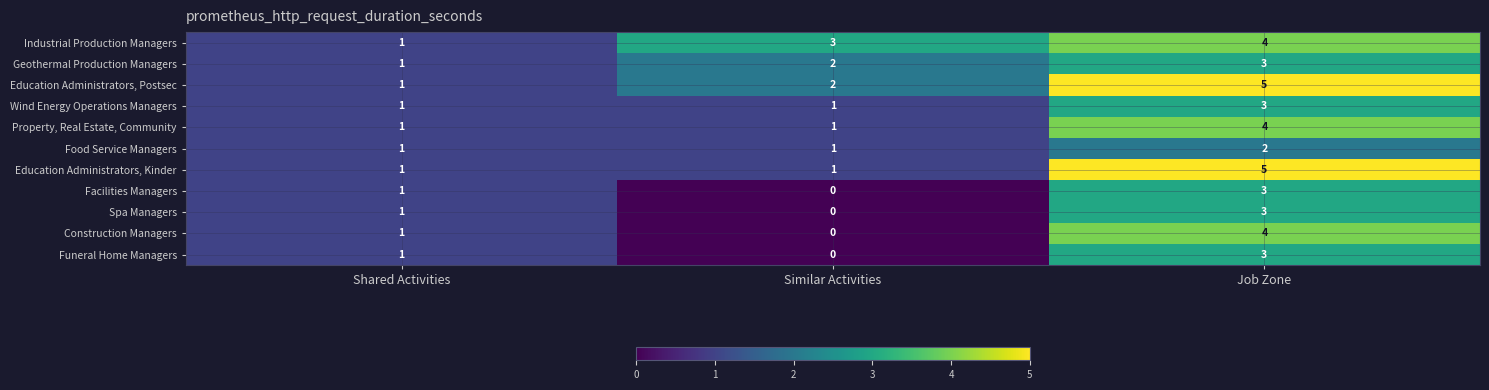

List the labels in order of Spa Managers value, largest first.

Job Zone, Shared Activities, Similar Activities